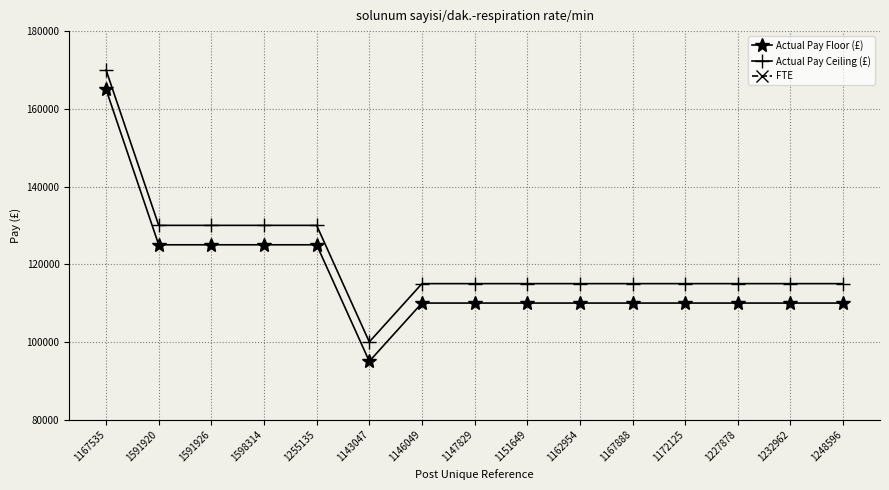

At which label does FTE reach its minimum?

1167535